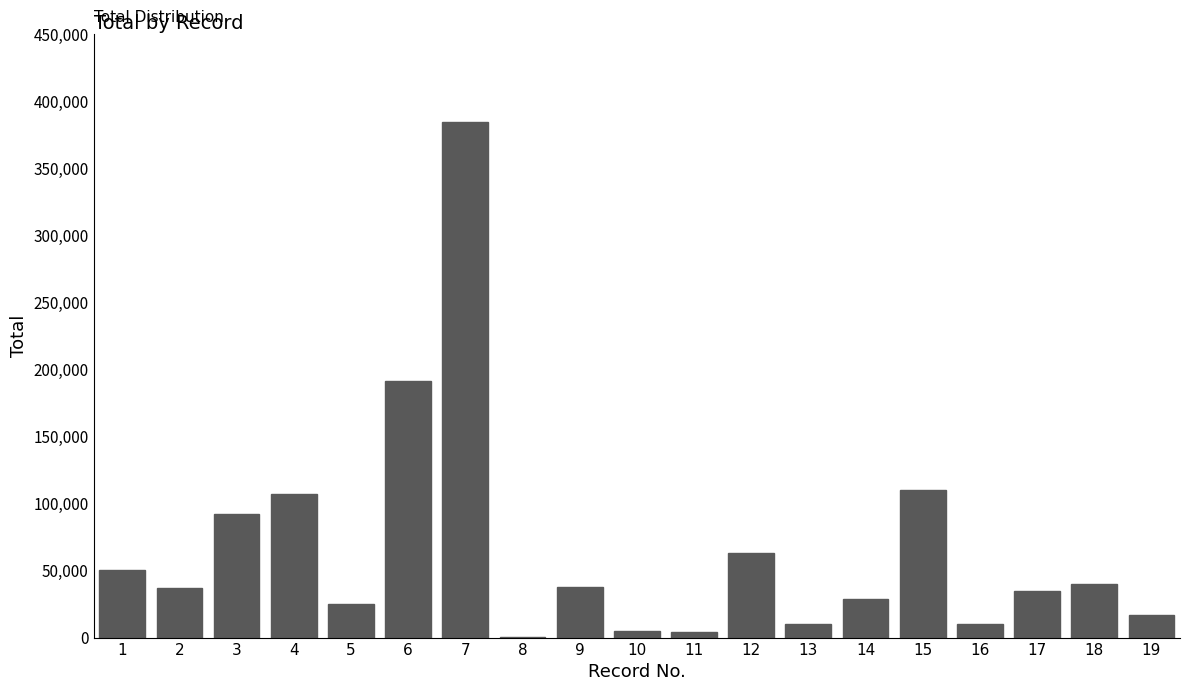

The value at 9 is 37650. True or false?

True